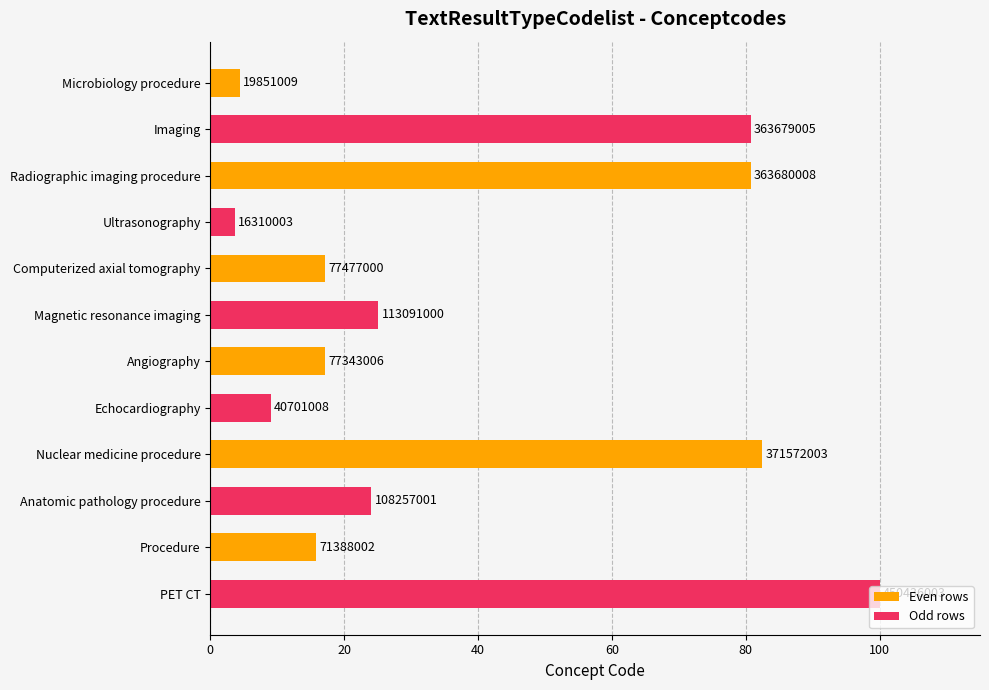

What is the sum of all values?

460.4